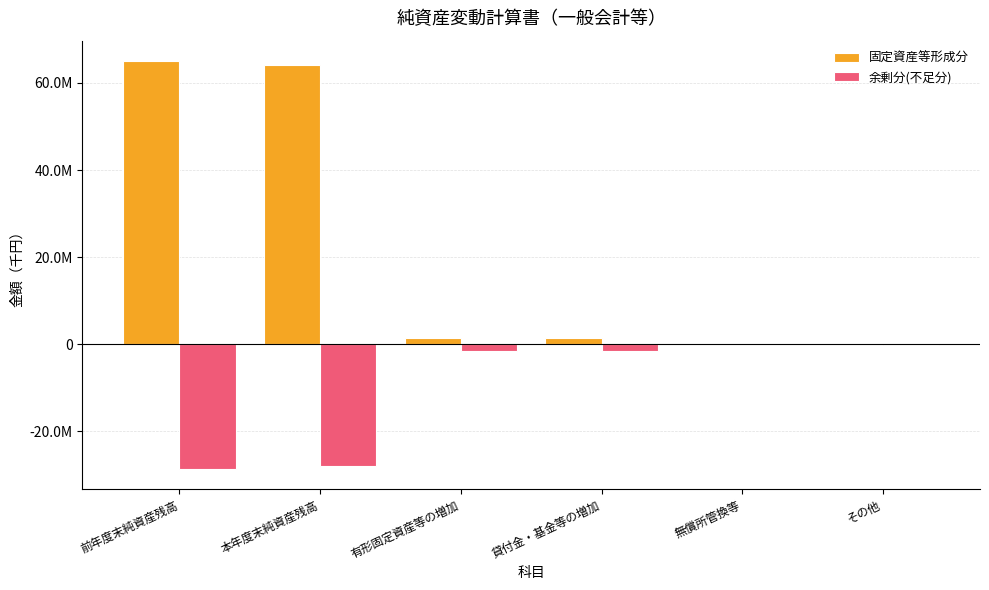

Reading right to left, extract all data points from this chart.

固定資産等形成分: その他=3388	無償所管換等=9654	貸付金・基金等の増加=1472669	有形固定資産等の増加=1441658	本年度末純資産残高=64184221	前年度末純資産残高=65000754
余剰分(不足分): その他=-229591	無償所管換等=0	貸付金・基金等の増加=-1472669	有形固定資産等の増加=-1441658	本年度末純資産残高=-27985968	前年度末純資産残高=-28587287